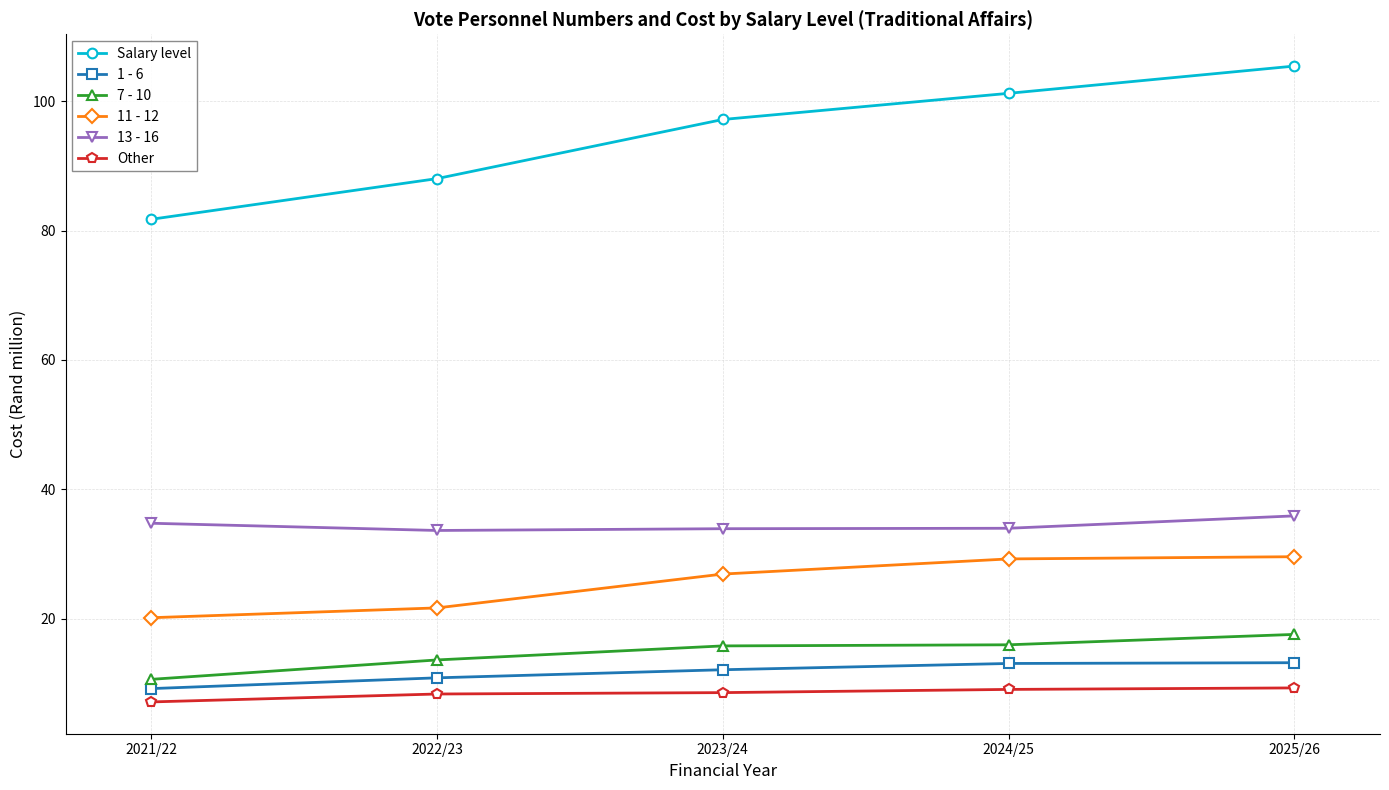

Does the chart have visible grid lines?

Yes